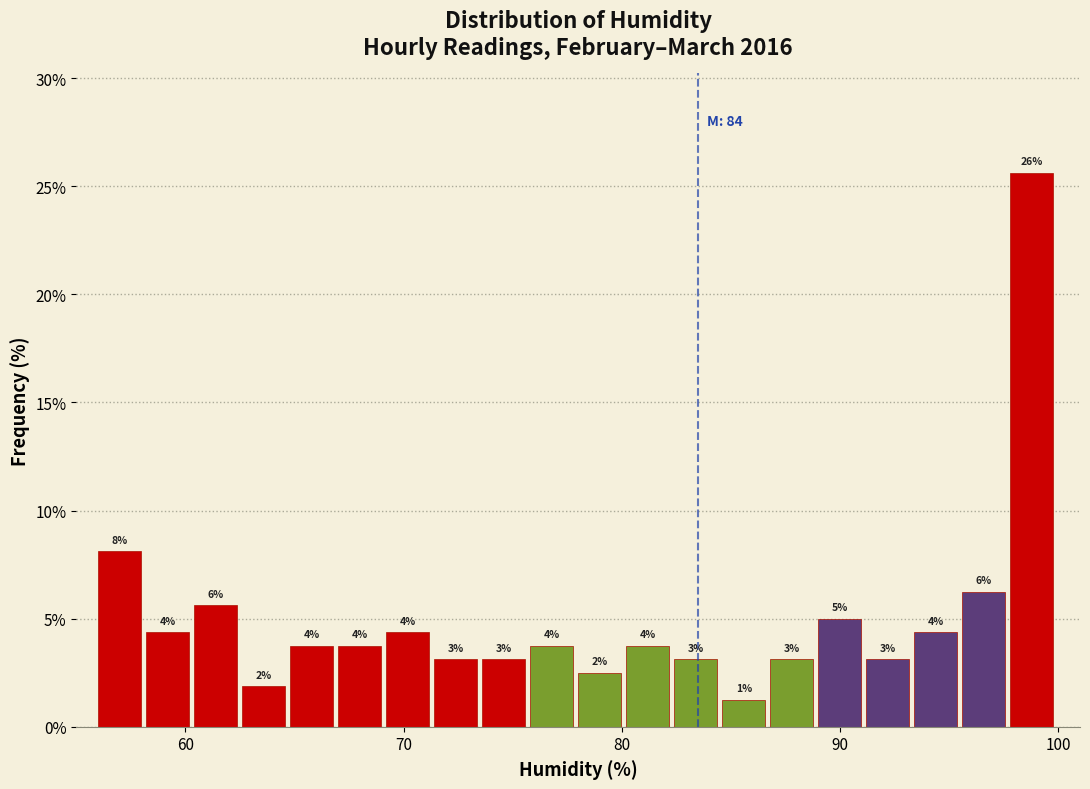

Read against the x-axis, roughly where is the centre of the tallest bar?

99